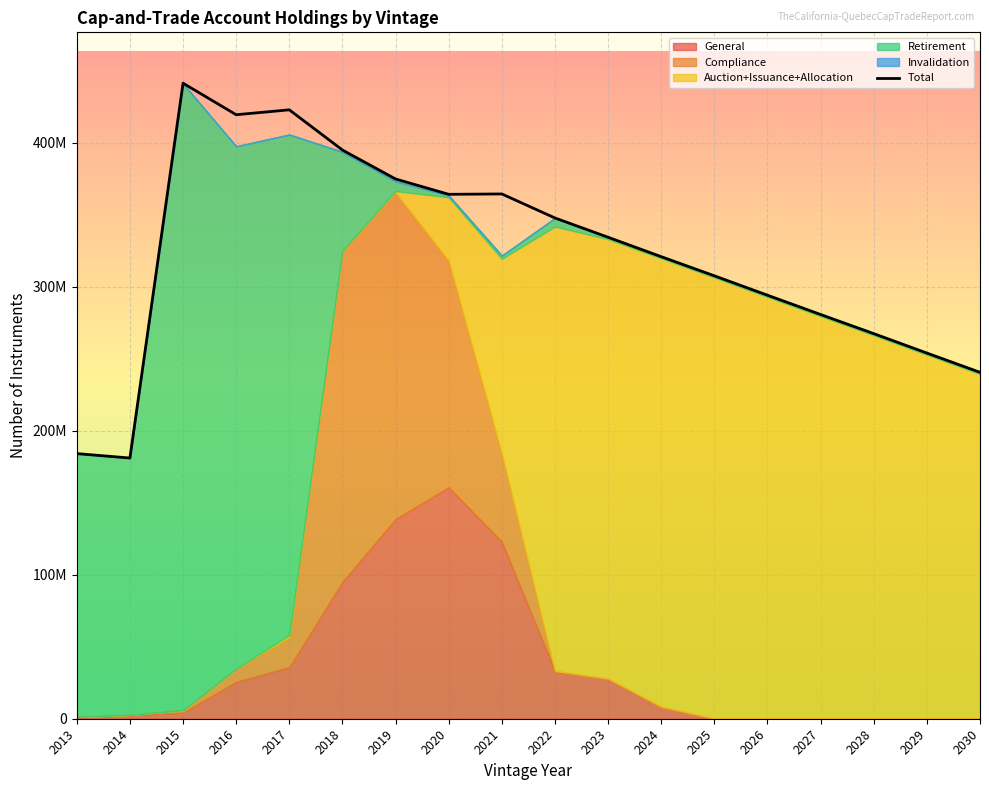

What is the minimum value shown in the chart?

181071000